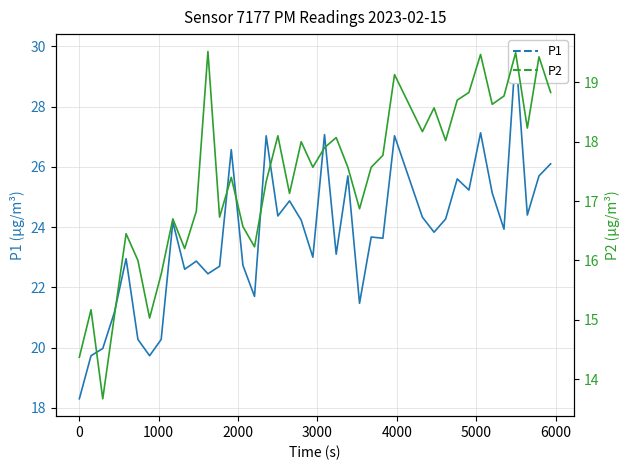

True or false: P2 and P1 intersect in this chart.

False